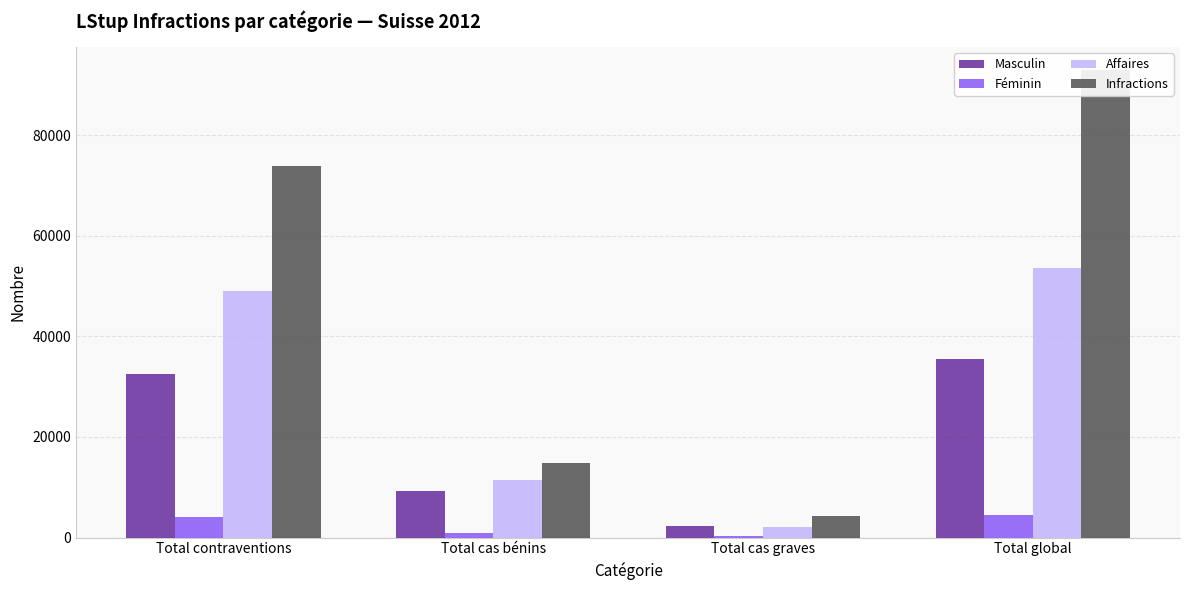

Rank the series by their average value, from lowest to highest.

Féminin, Masculin, Affaires, Infractions